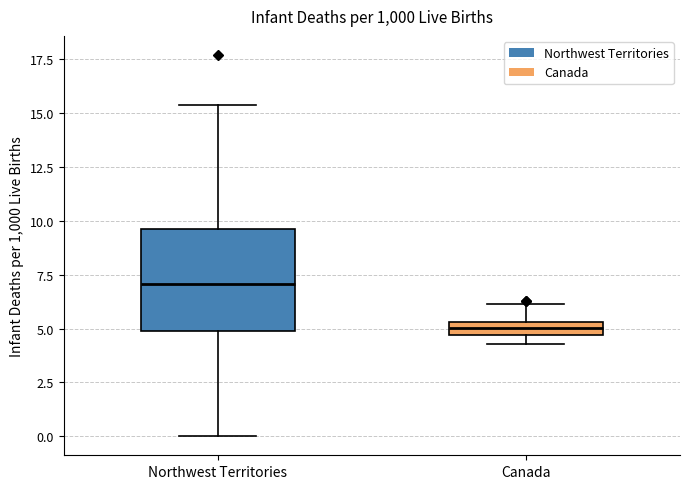

Where is the lower edge of the box for Canada on the y-axis? The values are not printed on the chart, so give them approximately, as read against the axis.

4.5